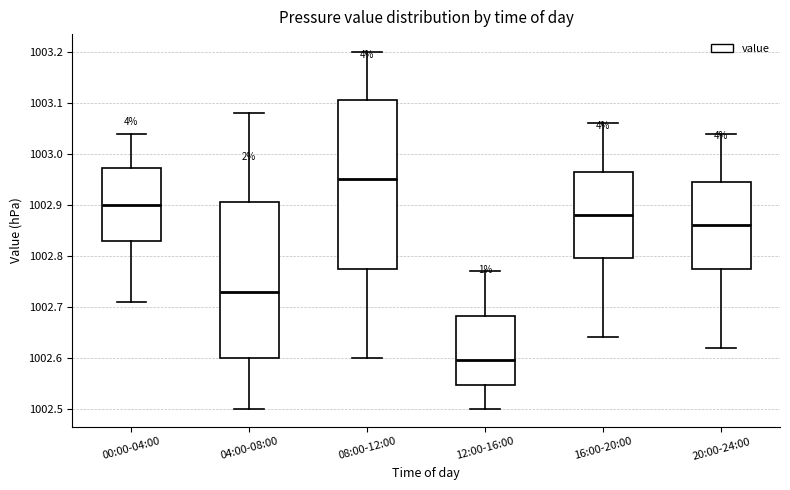

Which box's median line is the lowest?

12:00-16:00